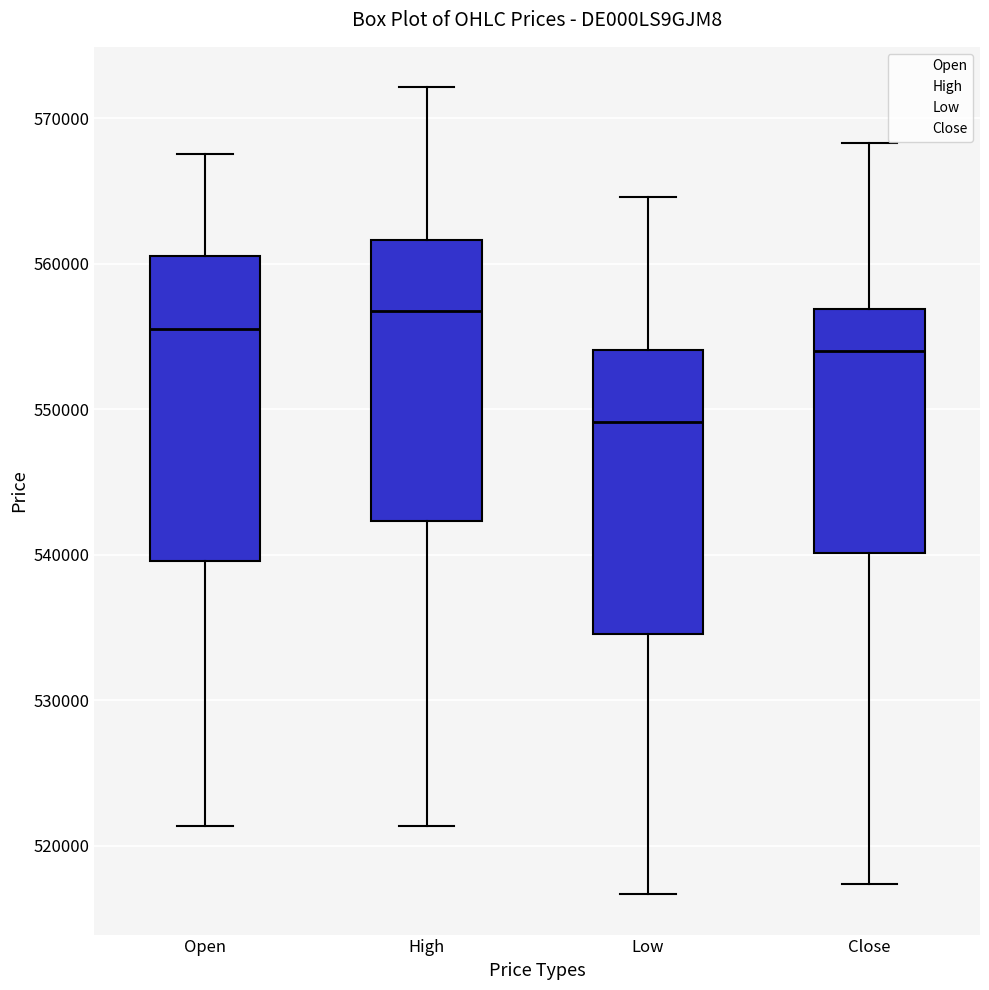

Reading left to right, read every box against the y-axis: the position of its median line, the range the box covers, and the ends of its whiskers. The values are not printed on the chart, so give them approximately, as read against the axis.

Open: median 556000, box 540000 to 561000, whiskers 521000 to 568000
High: median 557000, box 542000 to 562000, whiskers 521000 to 572000
Low: median 549000, box 535000 to 554000, whiskers 517000 to 565000
Close: median 554000, box 540000 to 557000, whiskers 517000 to 568000